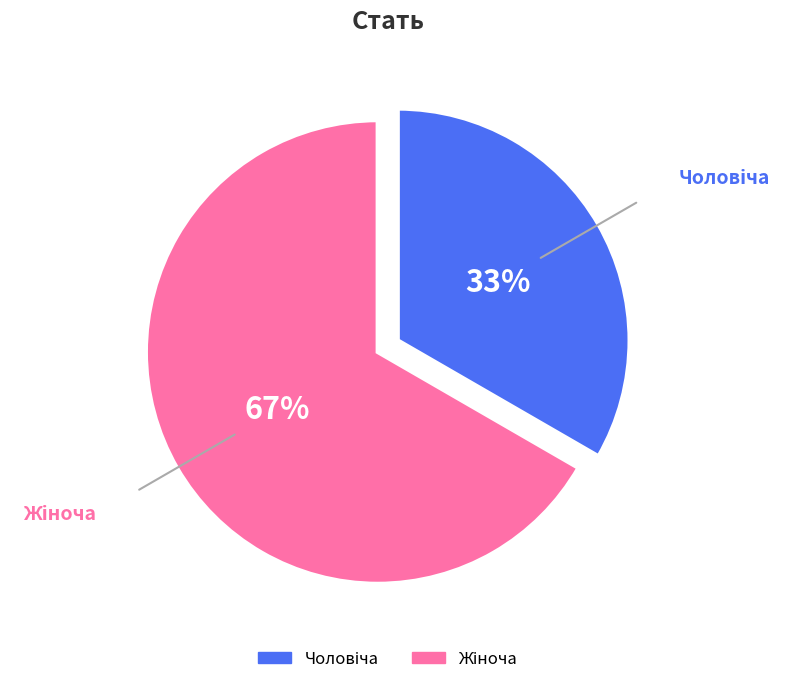

To the nearest percent, what is the average slice percentage?

50%